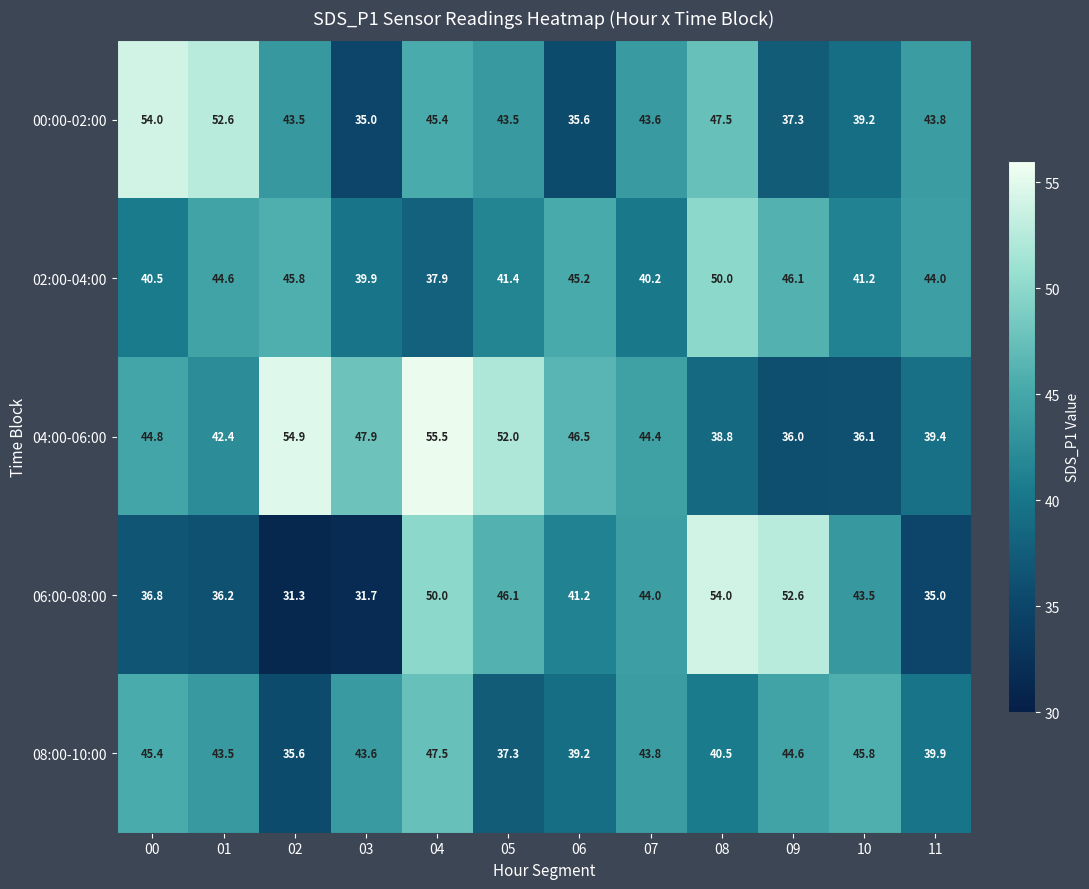

Is it true that 06:00-08:00 equals 60.4 at 06?

False